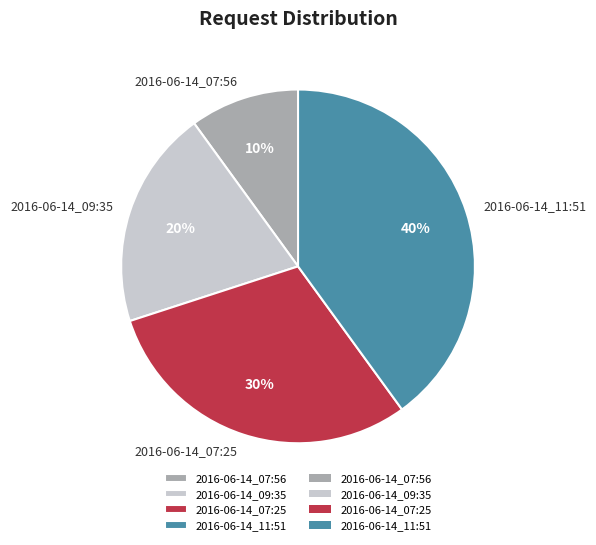

To the nearest percent, what is the difference between the largest and smallest slice percentages?

30%